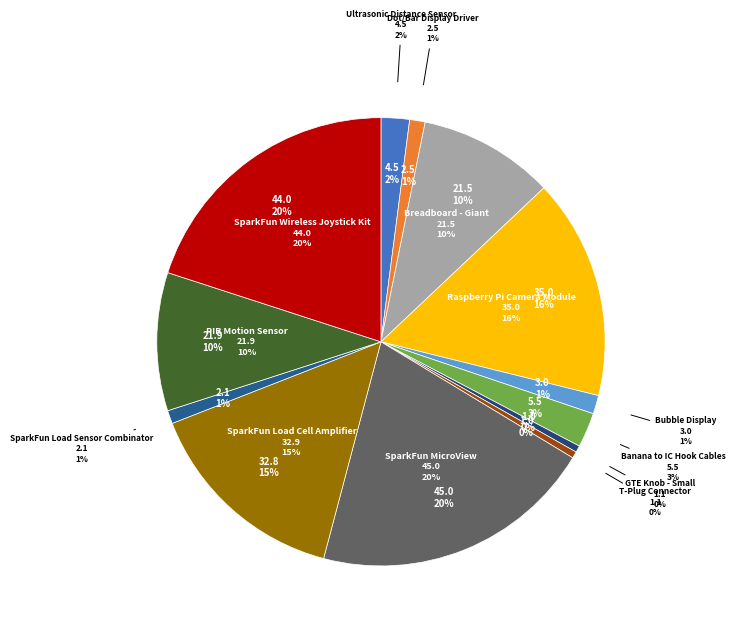

To the nearest percent, what percentage of the pie is Ultrasonic Distance Sensor?

2%